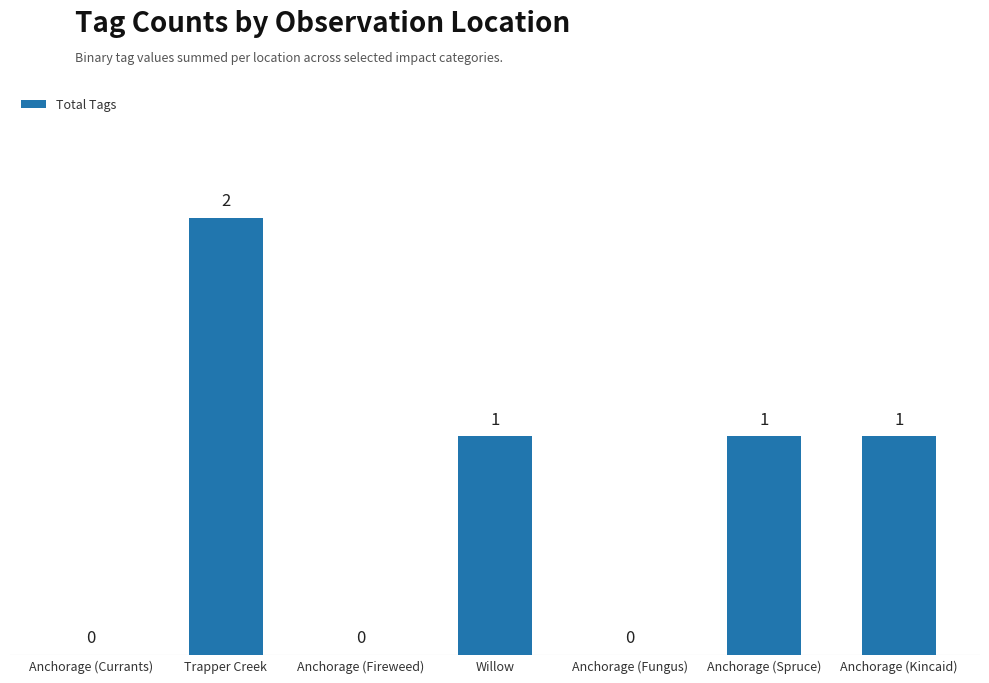

How many values are between 0 and 1?

6